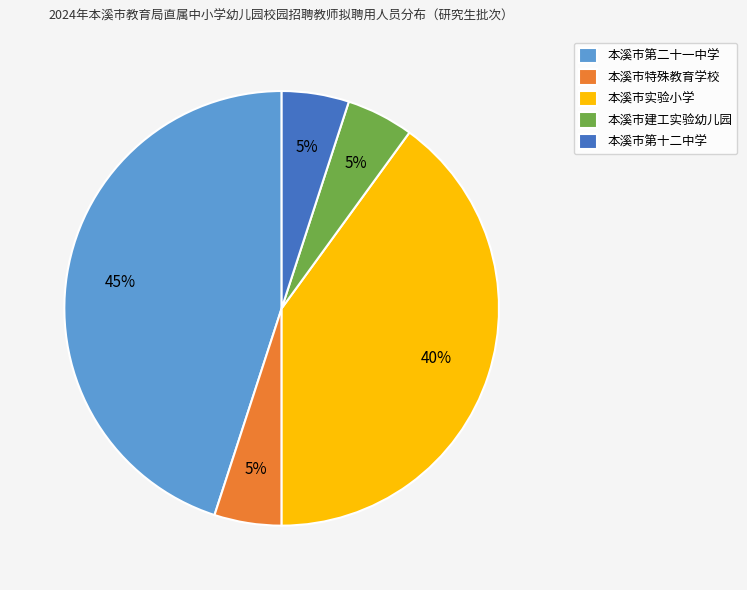

True or false: 本溪市建工实验幼儿园 accounts for 13% of the total.

False